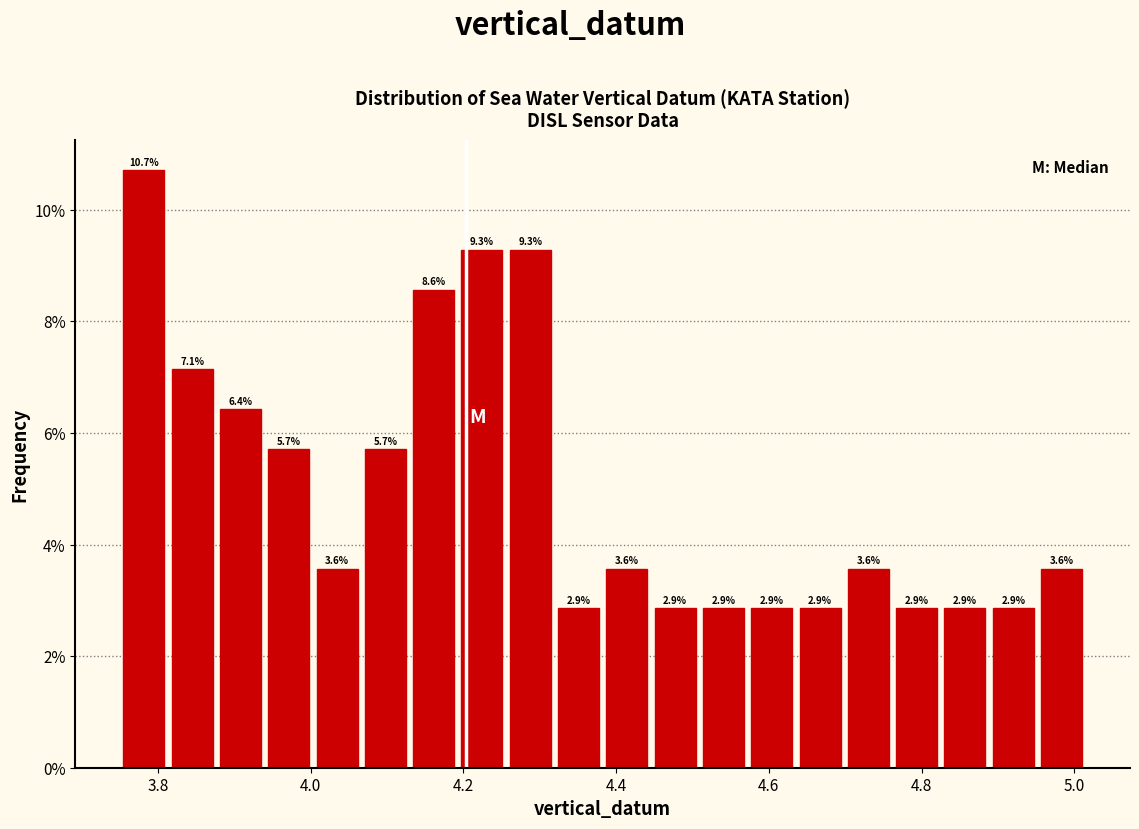

Read against the x-axis, roughly where is the centre of the tallest bar?

3.78